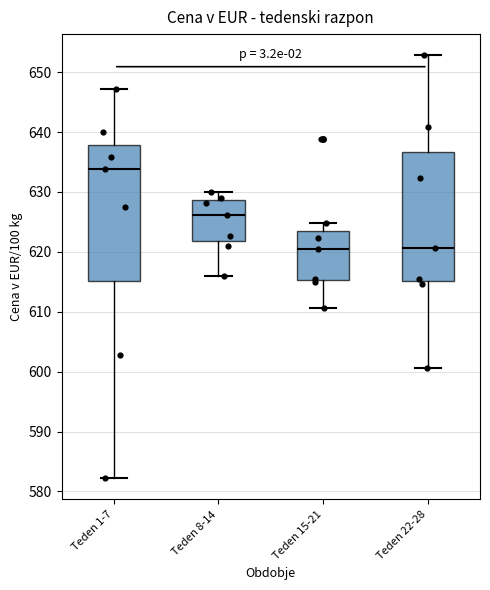

Which box's median line is the highest?

Teden 1-7